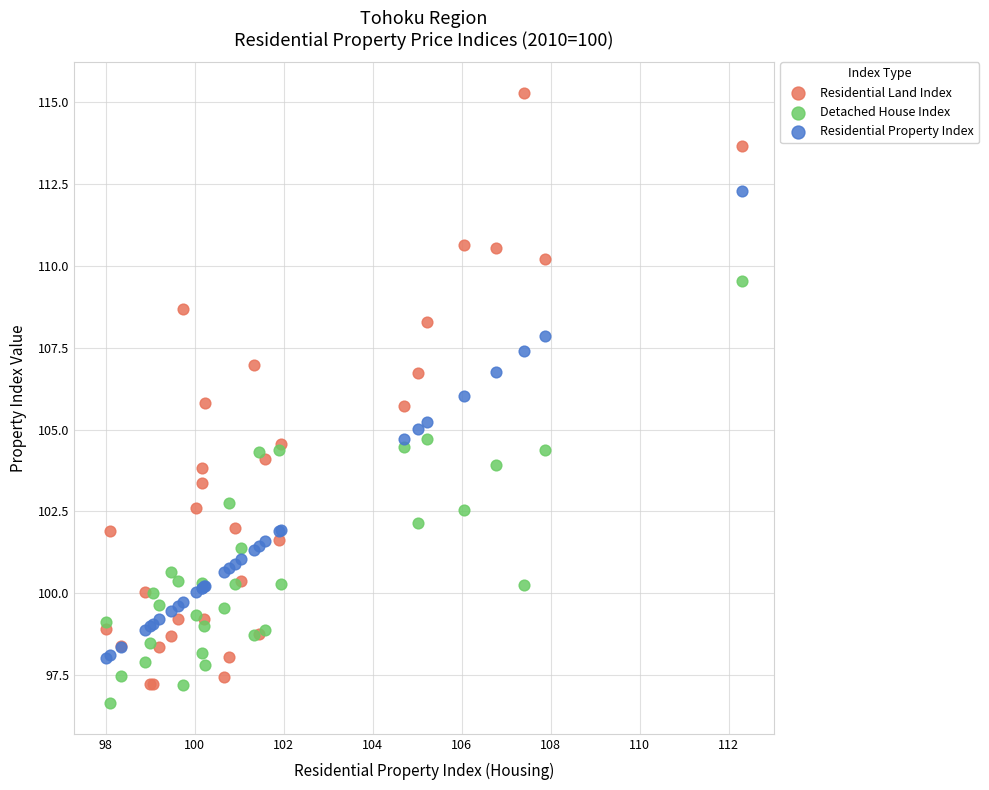

What are all the series names shown in the legend?

Residential Land Index, Detached House Index, Residential Property Index